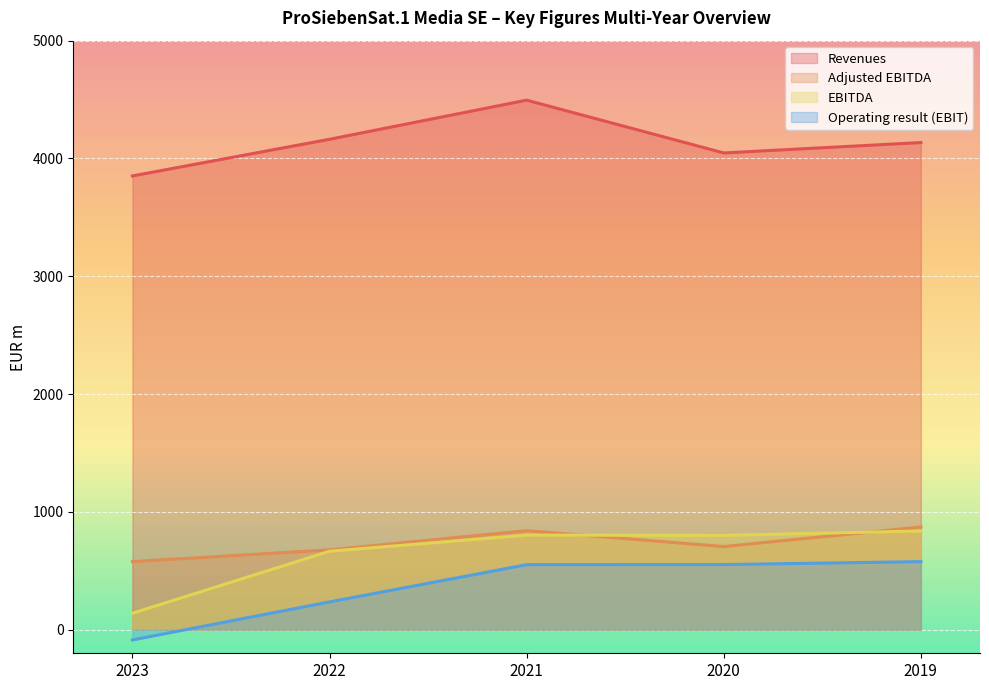

Count the number of categories in the chart.

5